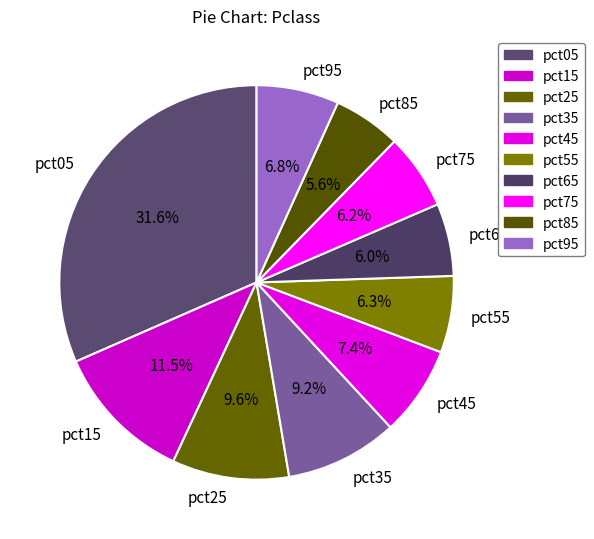

Count the number of slices in the pie.

10